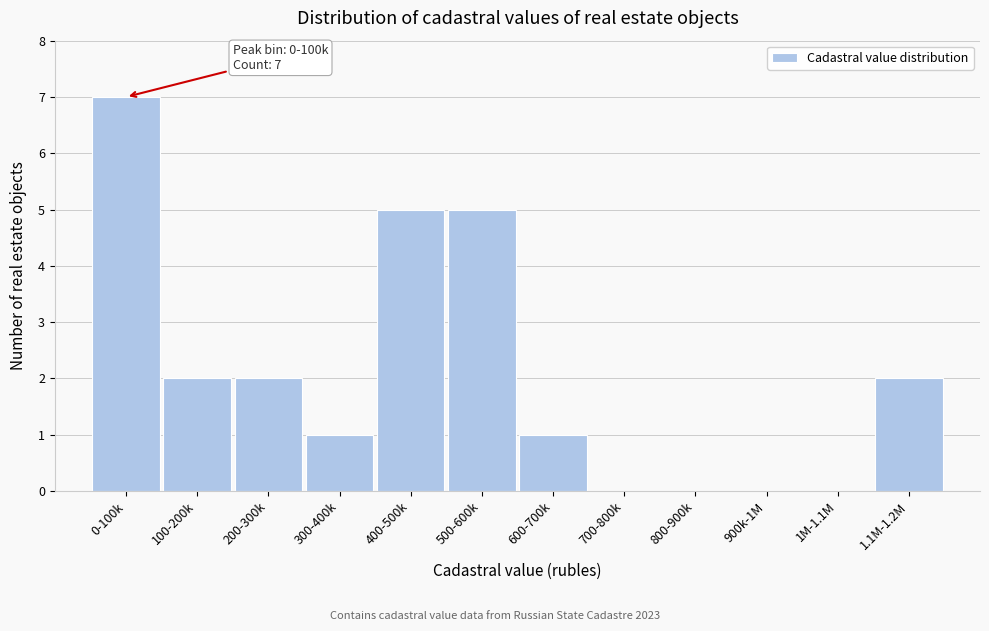

Reading right to left, list all the values displayed in this chart.

1.1M-1.2M=2	1M-1.1M=0	900k-1M=0	800-900k=0	700-800k=0	600-700k=1	500-600k=5	400-500k=5	300-400k=1	200-300k=2	100-200k=2	0-100k=7